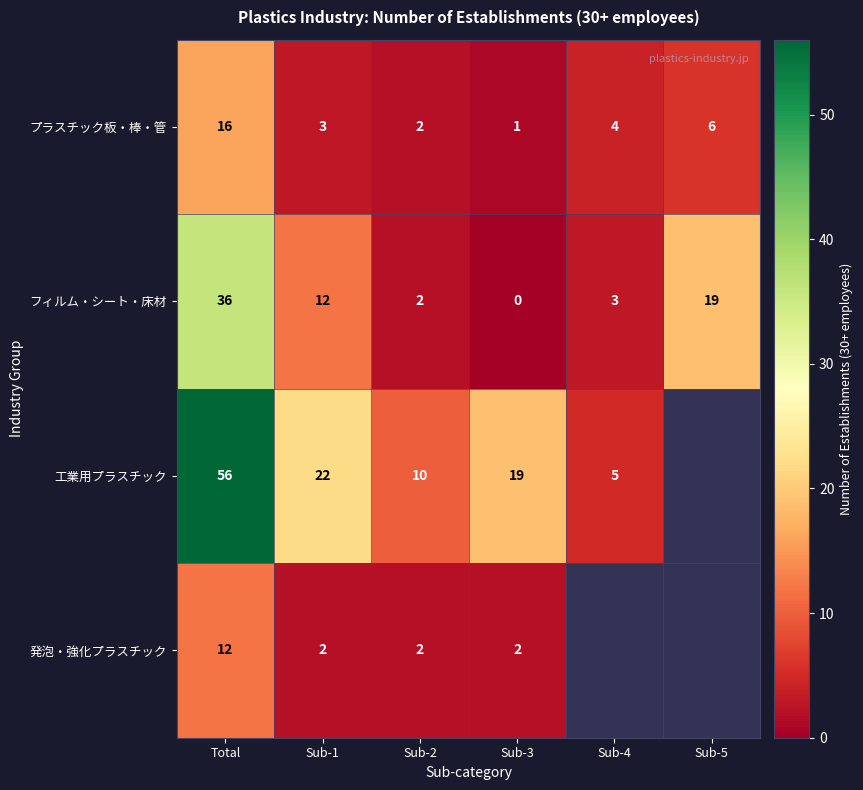

How many series are shown in this chart?

4